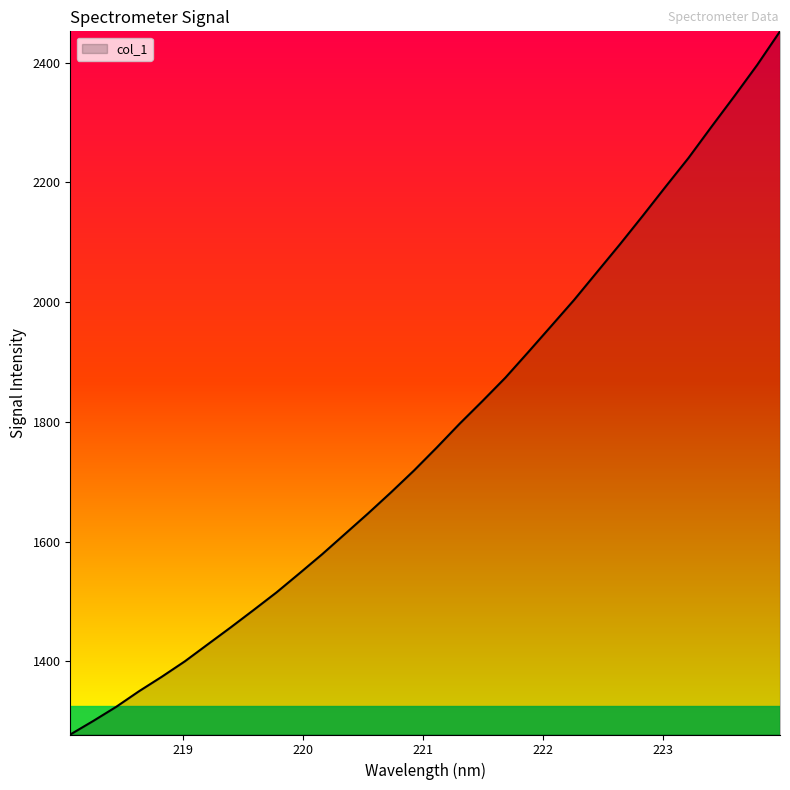

What is the difference between the maximum and minimum values?

1174.6